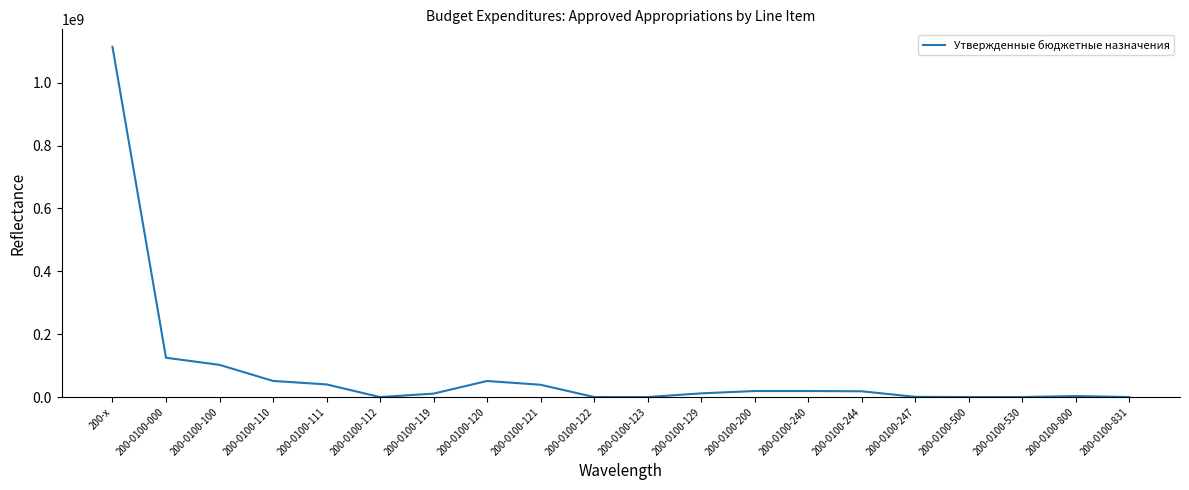

What is the difference between the maximum and minimum values?

1113910636.2